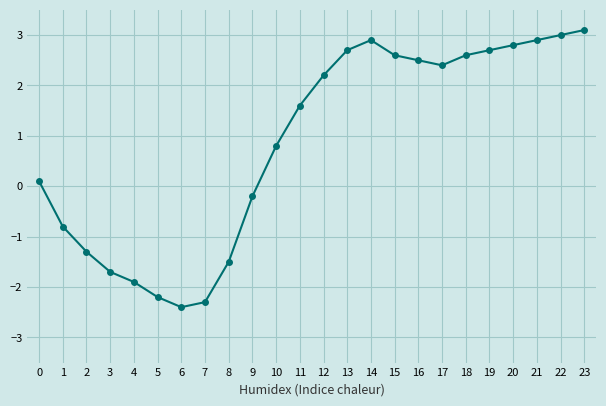

What is the difference between the values at 0 and 21?

2.8